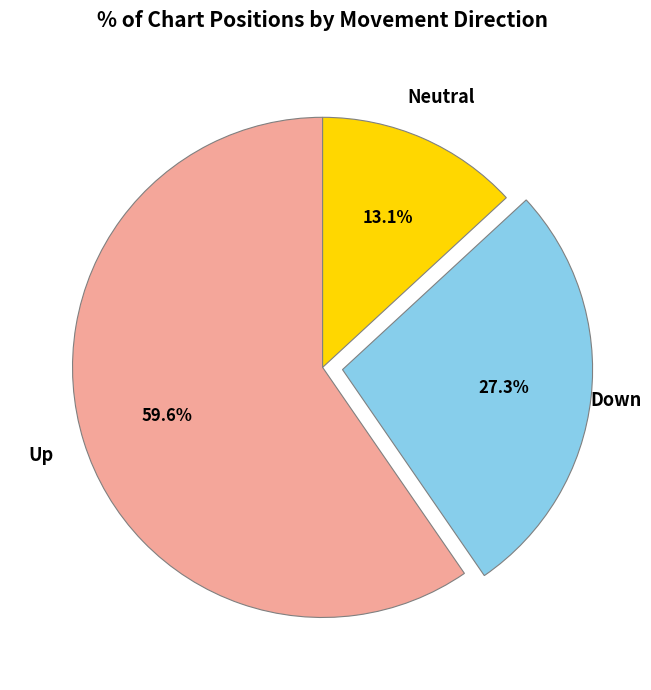

Is there a majority slice in this chart?

Yes